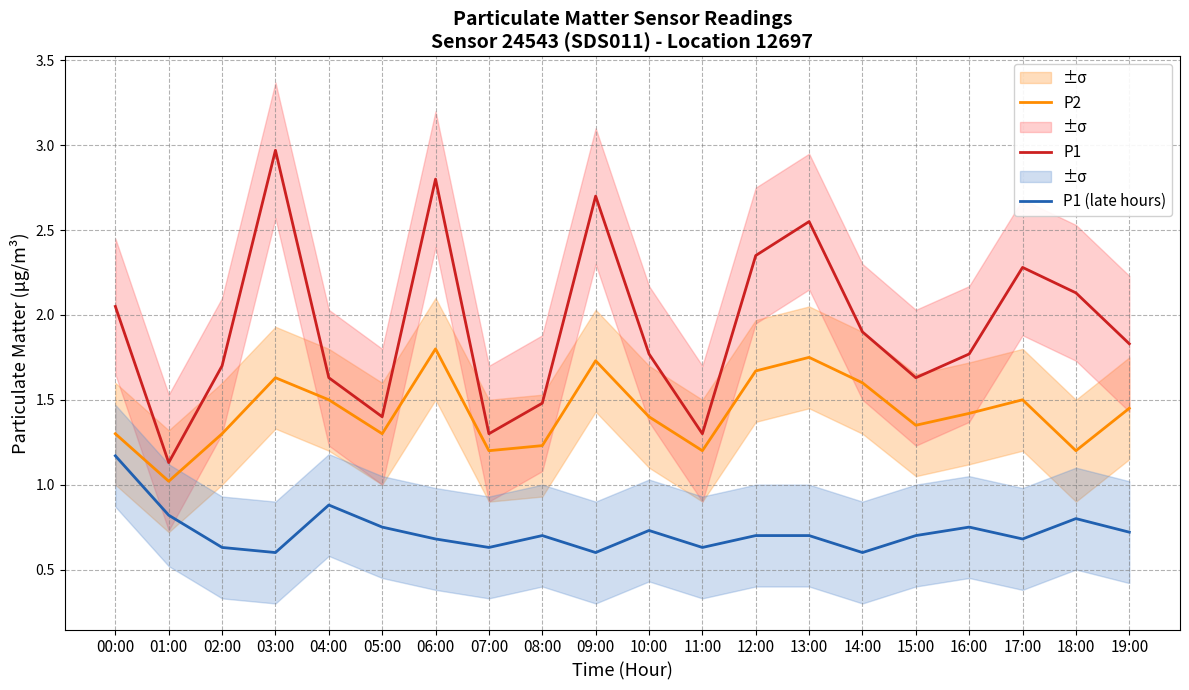

Reading right to left, what are all the values shown in this chart?

P2: 19:00=1.4	18:00=1.2	17:00=1.5	16:00=1.4	15:00=1.4	14:00=1.6	13:00=1.8	12:00=1.7	11:00=1.2	10:00=1.4	09:00=1.7	08:00=1.2	07:00=1.2	06:00=1.8	05:00=1.3	04:00=1.5	03:00=1.6	02:00=1.3	01:00=1.0	00:00=1.3
P1: 19:00=1.8	18:00=2.1	17:00=2.3	16:00=1.8	15:00=1.6	14:00=1.9	13:00=2.5	12:00=2.4	11:00=1.3	10:00=1.8	09:00=2.7	08:00=1.5	07:00=1.3	06:00=2.8	05:00=1.4	04:00=1.6	03:00=3.0	02:00=1.7	01:00=1.1	00:00=2.0
P1 (late hours): 19:00=0.7	18:00=0.8	17:00=0.7	16:00=0.8	15:00=0.7	14:00=0.6	13:00=0.7	12:00=0.7	11:00=0.6	10:00=0.7	09:00=0.6	08:00=0.7	07:00=0.6	06:00=0.7	05:00=0.8	04:00=0.9	03:00=0.6	02:00=0.6	01:00=0.8	00:00=1.2